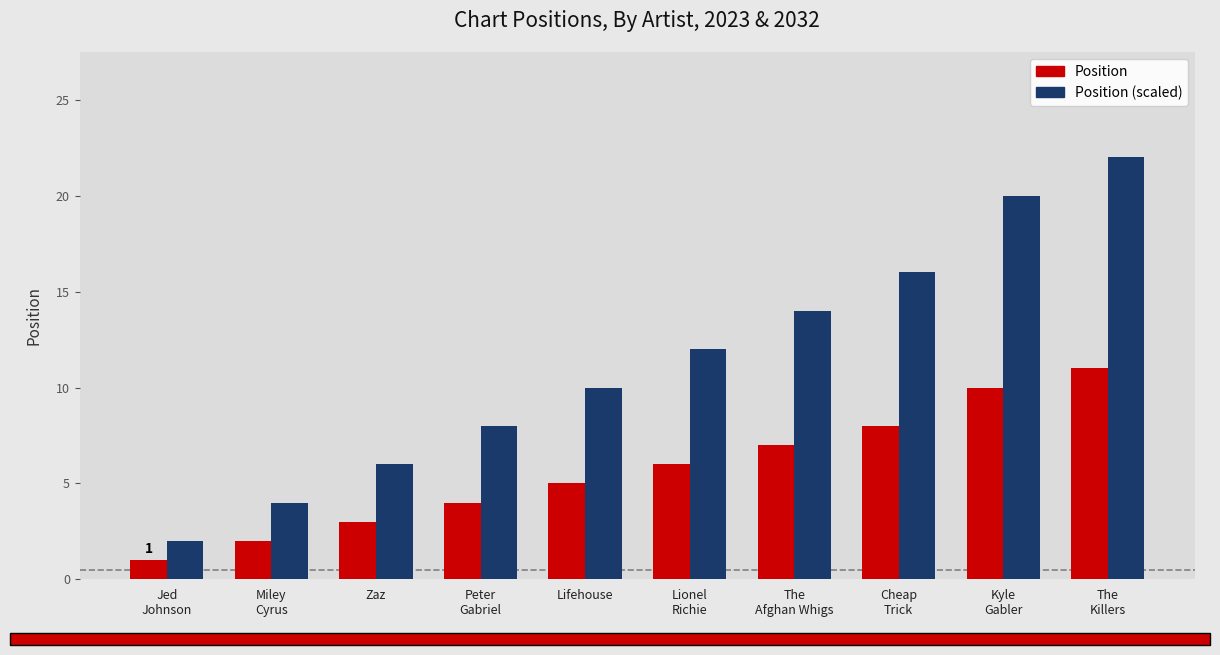

What is the smallest value displayed?

1